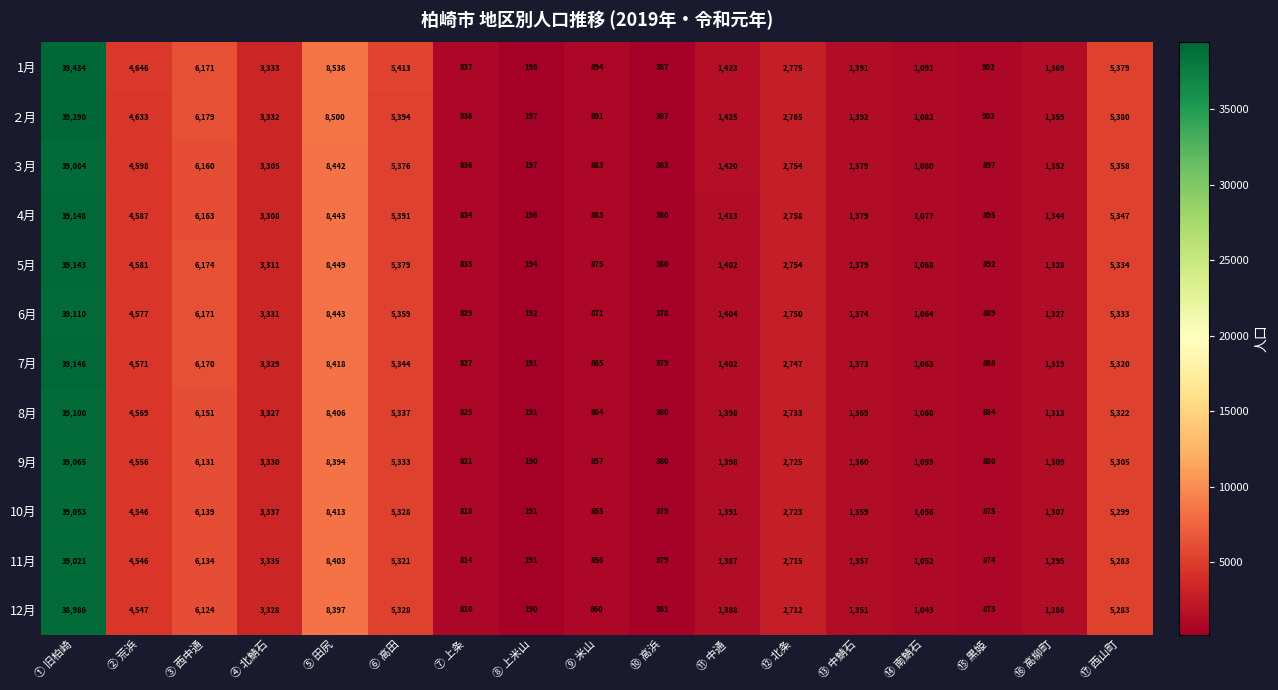

How many values in the 6月 series are below 1404?

8